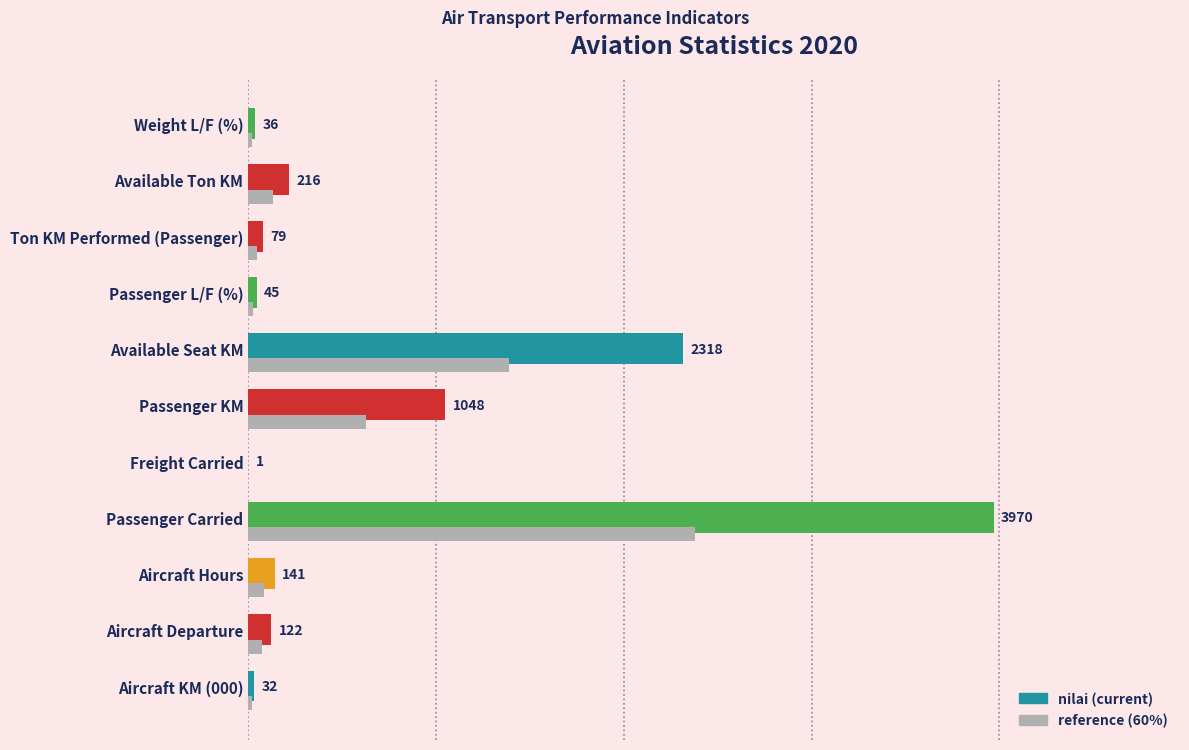

Which label corresponds to the largest value in the chart?

Passenger Carried